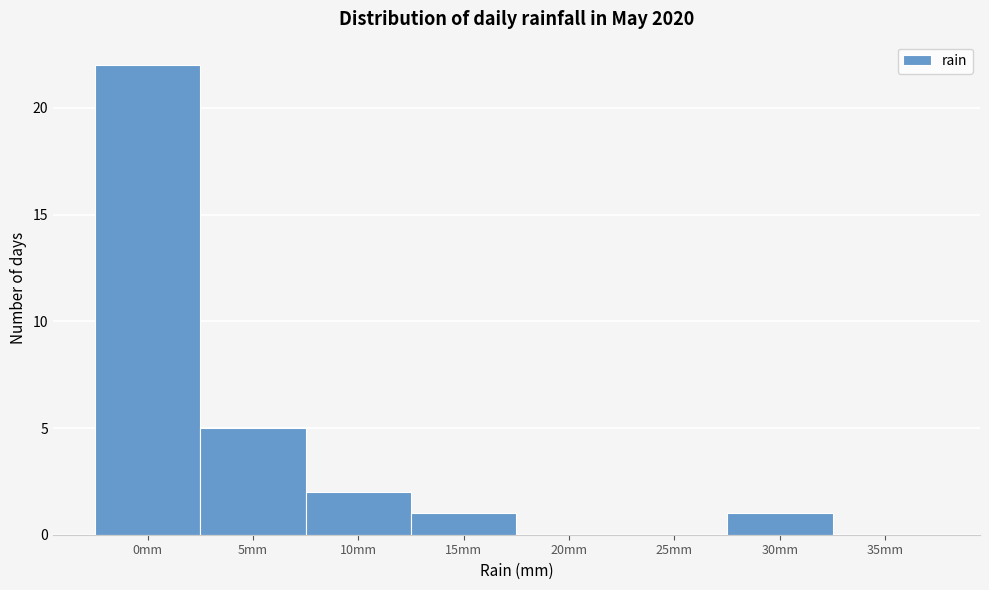

Reading left to right, what are all the values shown in this chart?

0mm=22	5mm=5	10mm=2	15mm=1	20mm=0	25mm=0	30mm=1	35mm=0